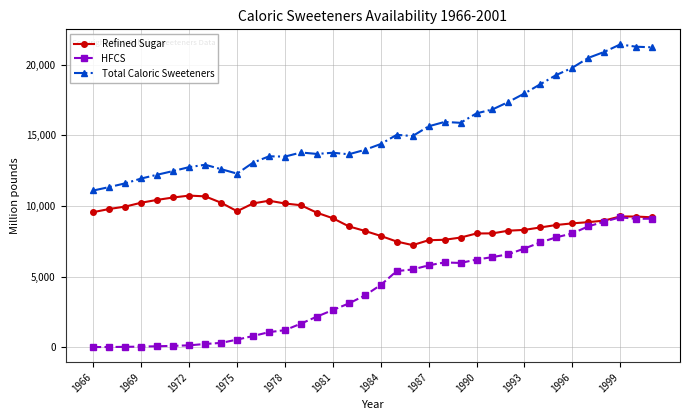

Which series has the widest spread of values?

Total Caloric Sweeteners